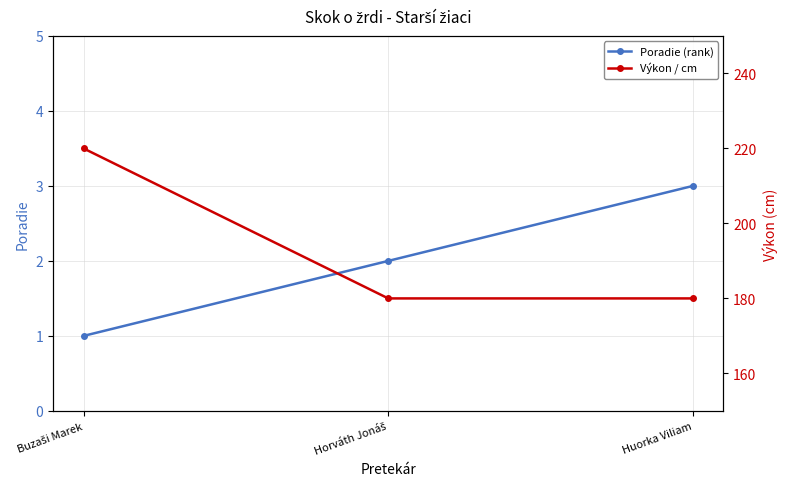

What is the minimum value for Poradie (rank)?

1